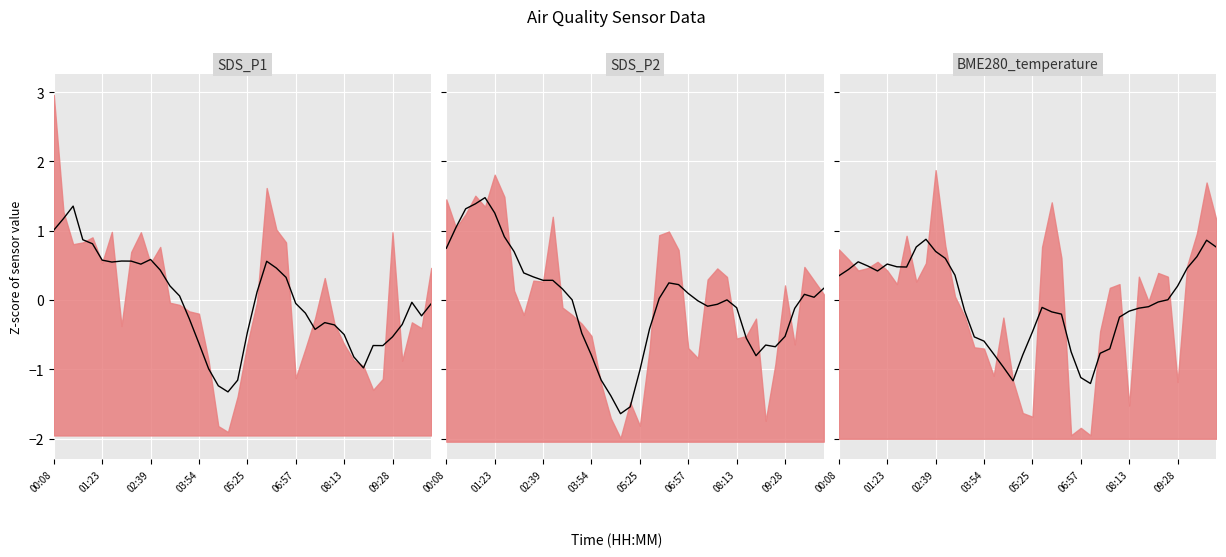

List the series in order of their overall mean, highest first.

SDS_P2 (mean), BME280_temperature (mean), SDS_P1 (mean)